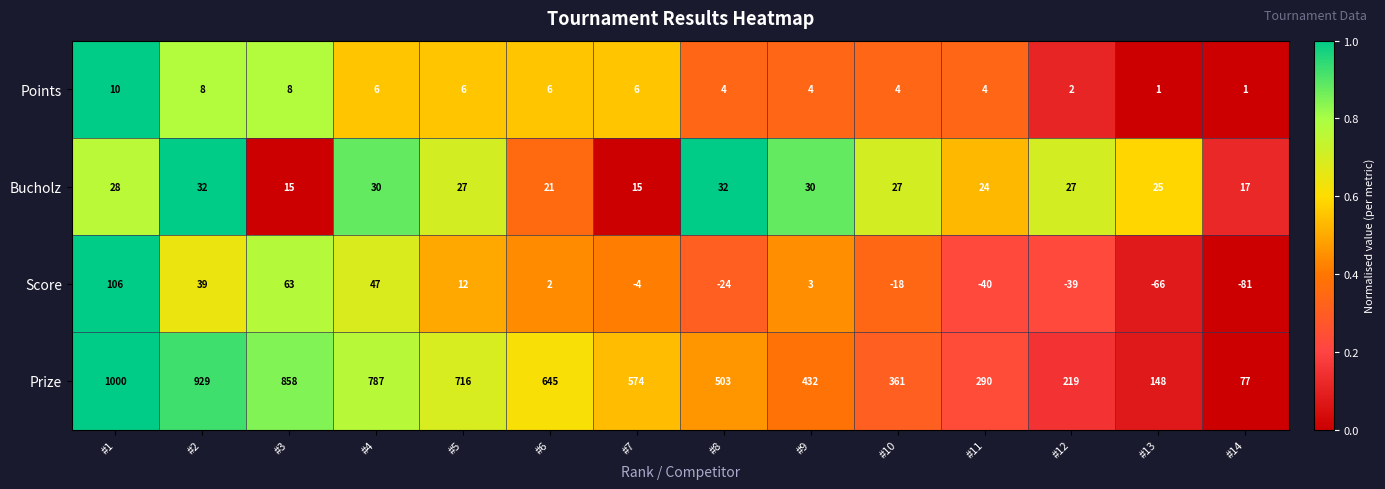

Which series has the largest range (max minus min)?

Prize